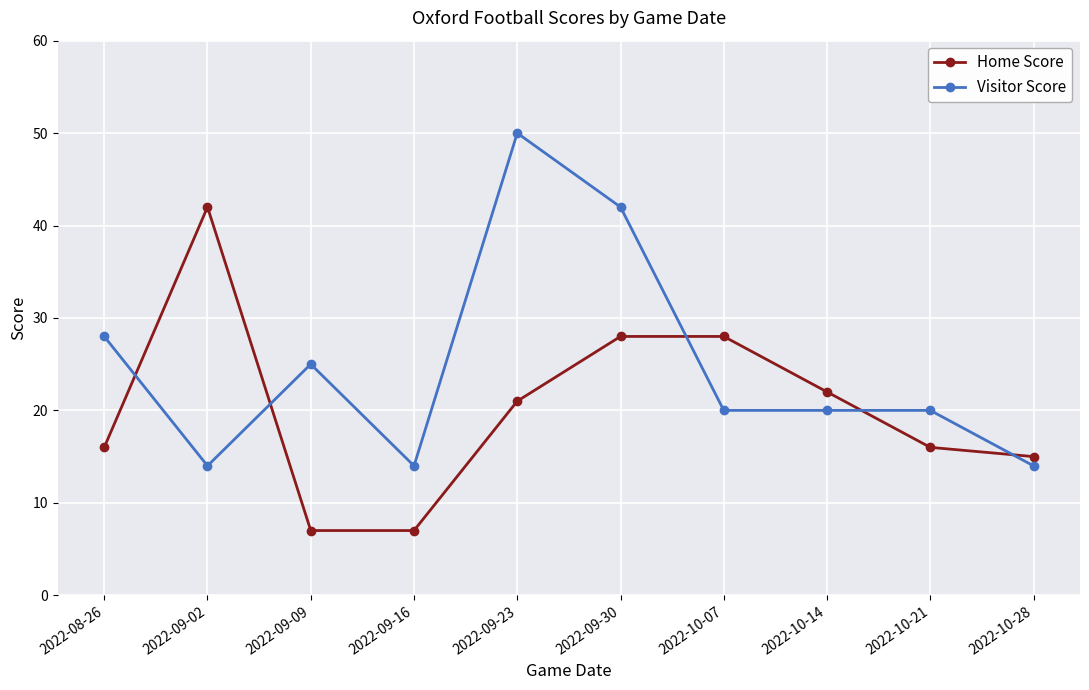

At which label is Visitor Score closest to 32?

2022-08-26